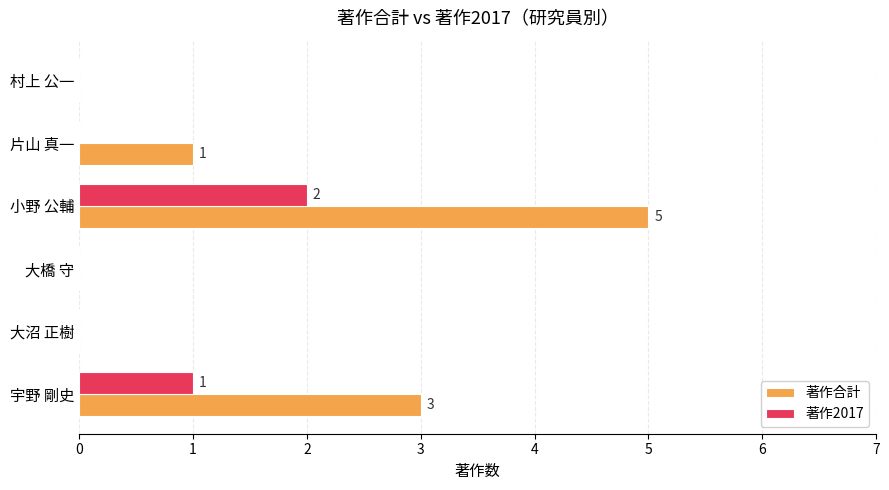

What are all the series names shown in the legend?

著作合計, 著作2017